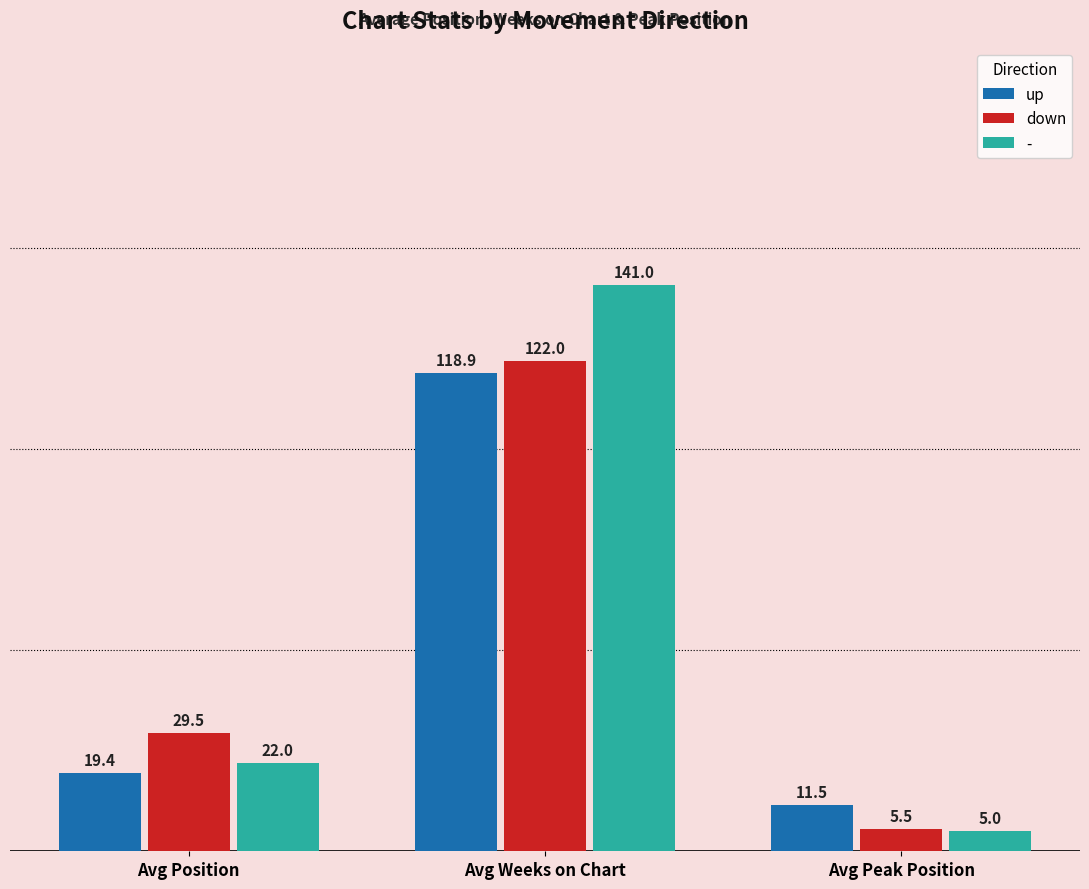

What is the difference between the highest and lowest values at Avg Position?

10.1